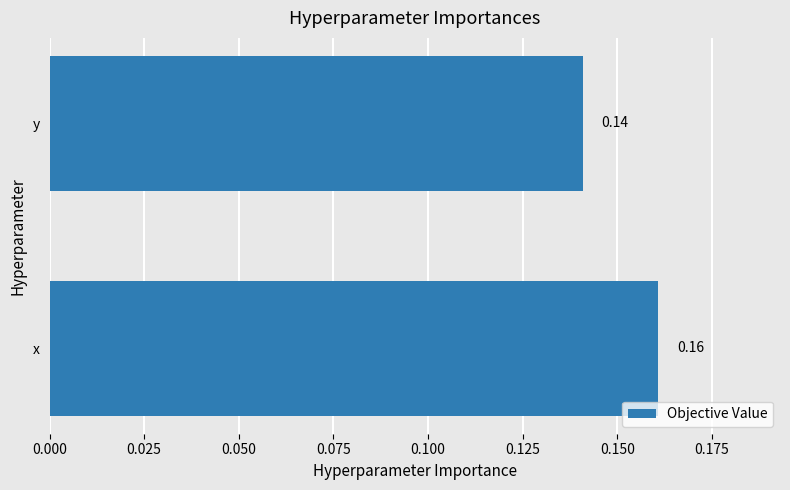

List the labels in order of value, largest first.

x, y